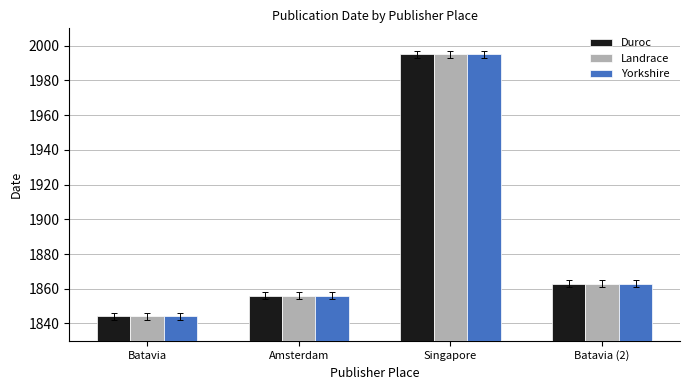

What is the label of the 1st bar from the right?

Batavia (2)